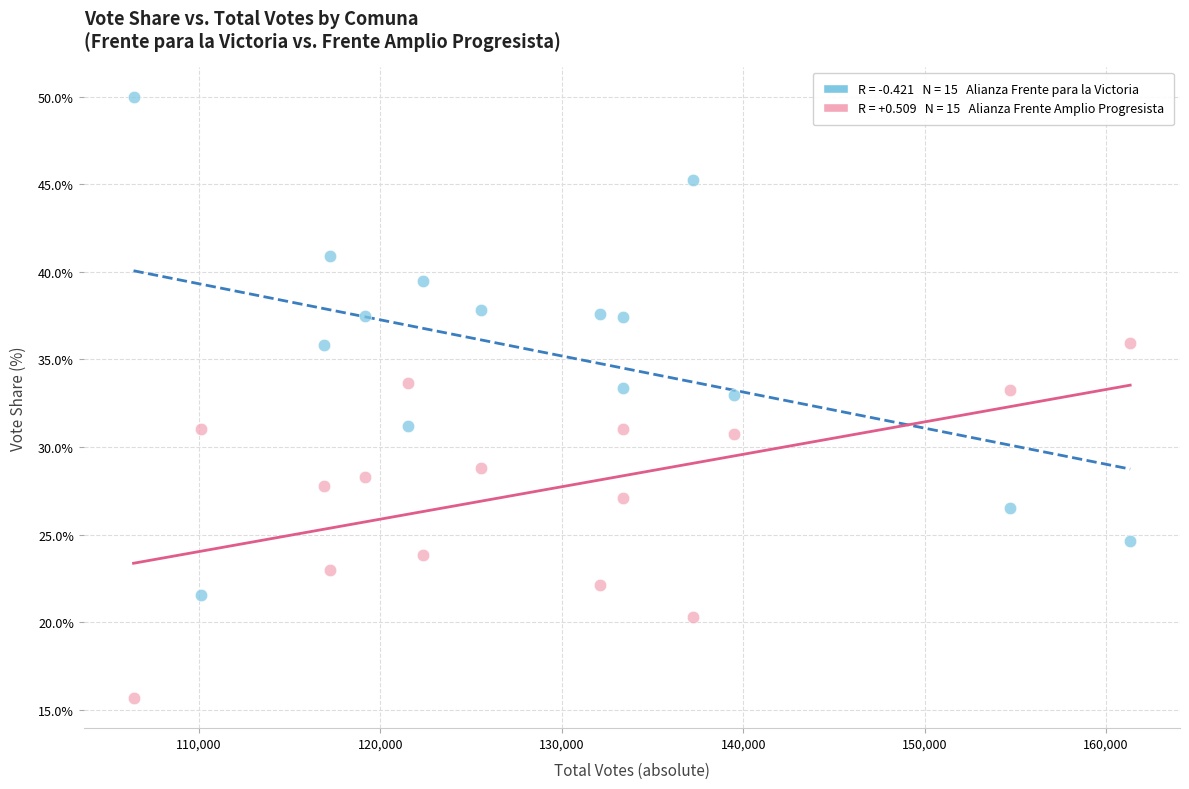

Across all data points, what is the range of X values (max minus min)?

54954.0